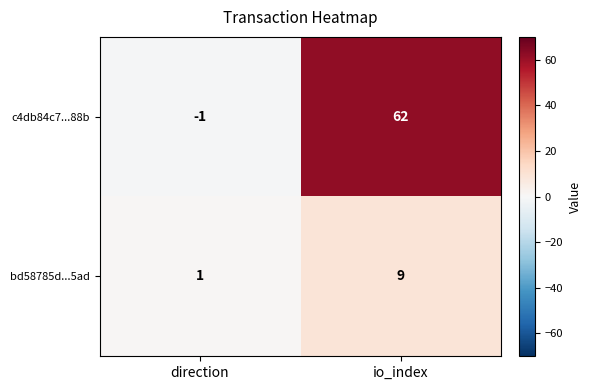

Which series has the largest range (max minus min)?

c4db84c7...88b